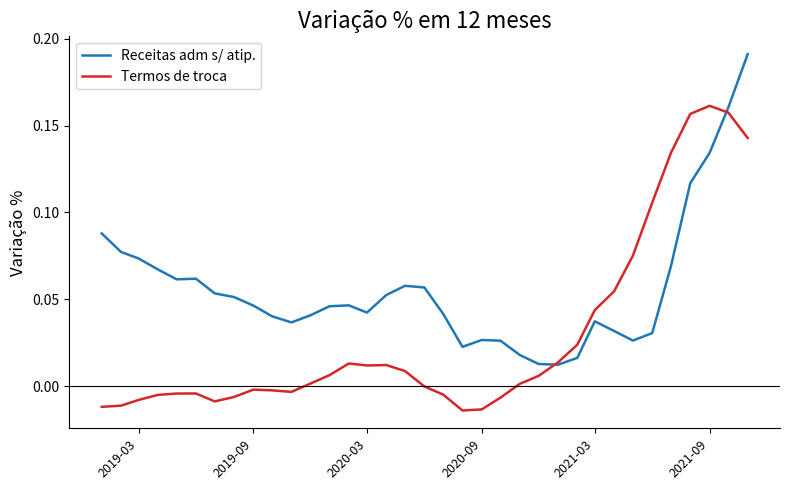

Which series has the largest total across all categories?

Receitas adm s/ atip.